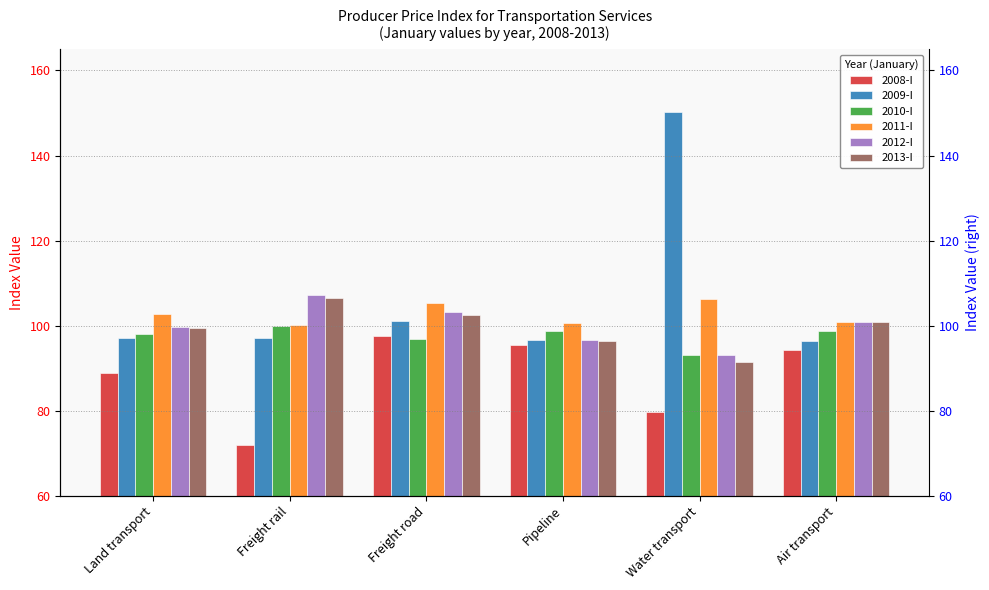

What is the spread (max minus min) of values at Air transport?

6.6